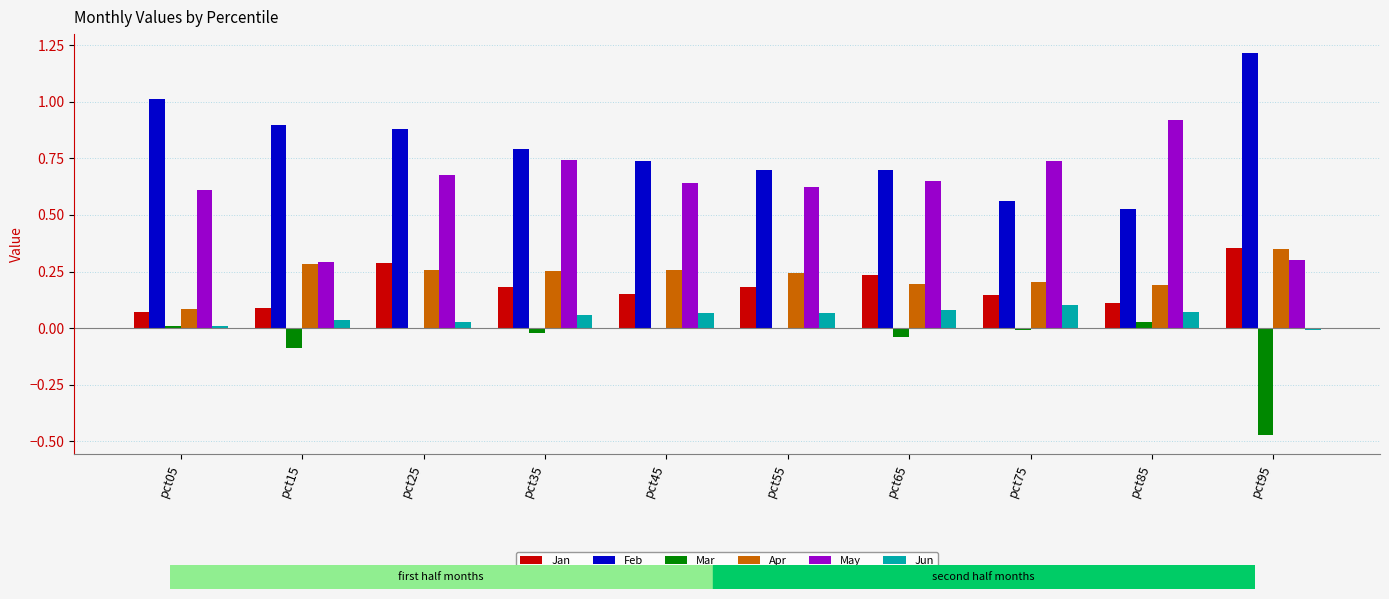

Is the value of Apr at pct75 greater than the value of Jun at pct75?

Yes